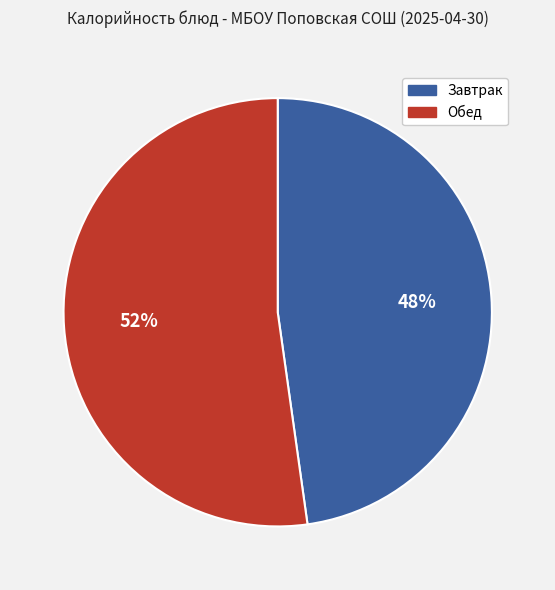

To the nearest percent, what is the average slice percentage?

50%